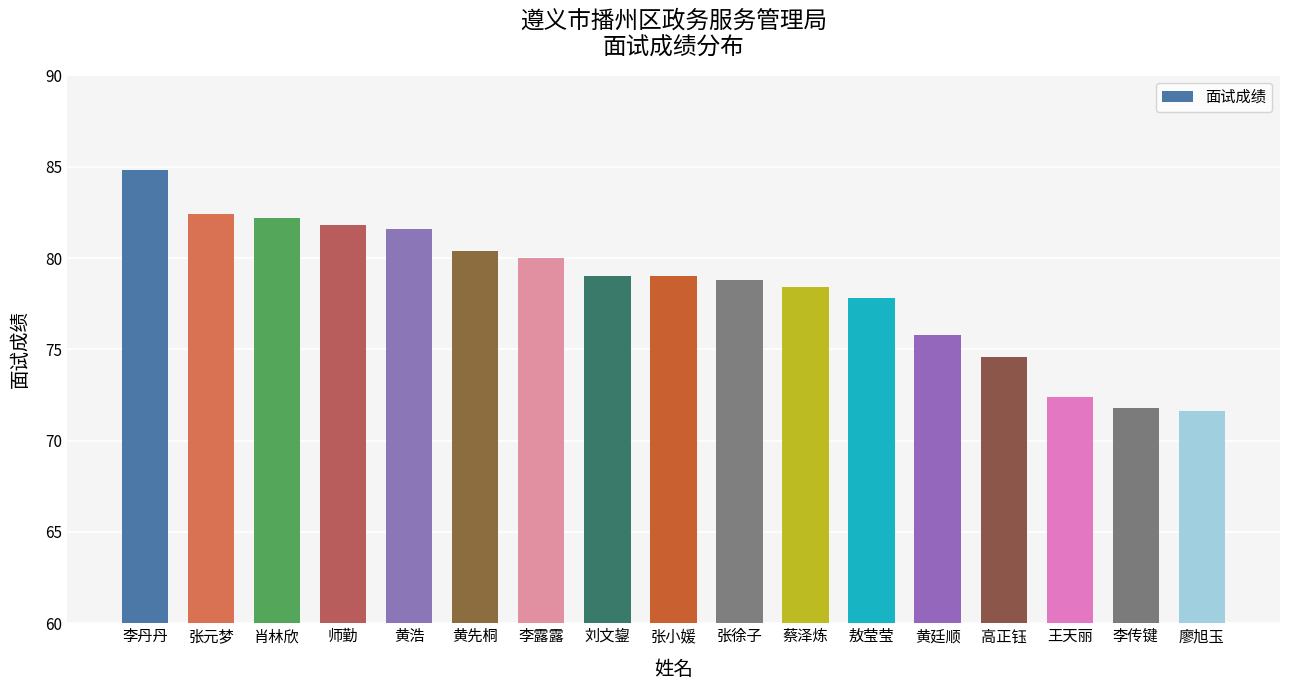

What position from the left is 师勤?

4